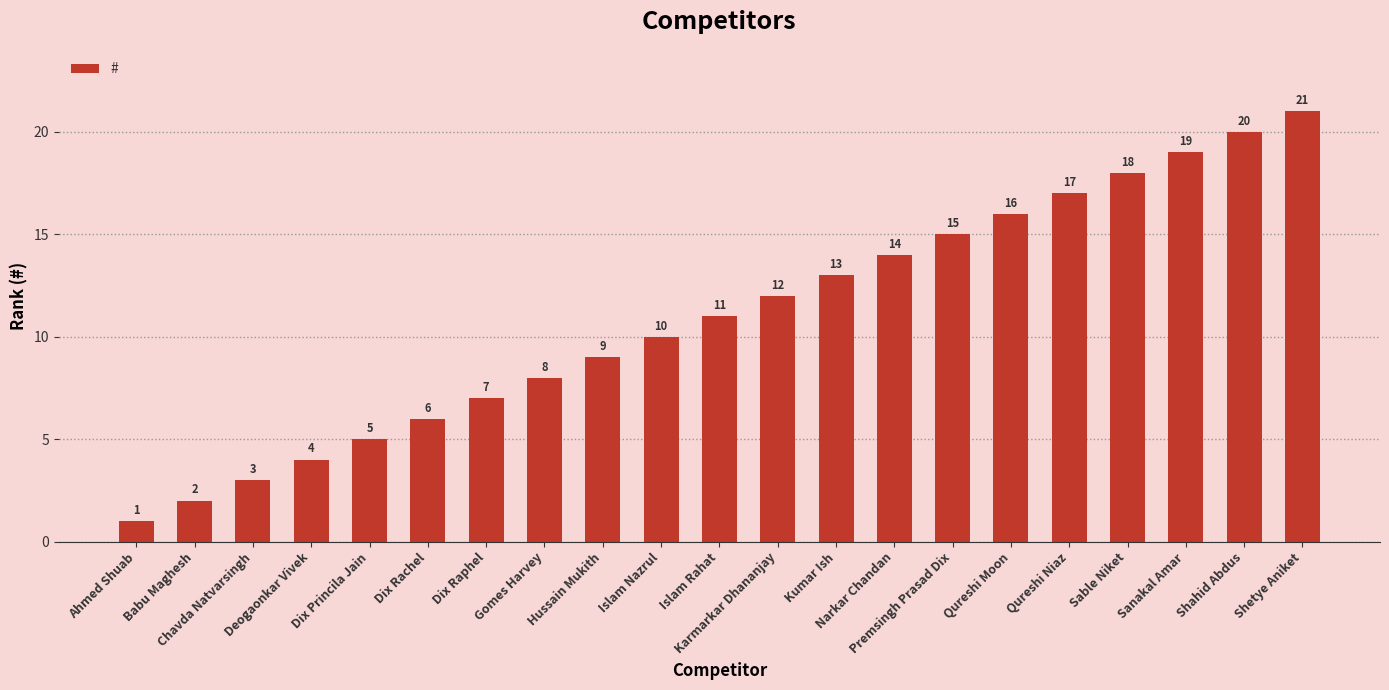

How many bars are there in total?

21